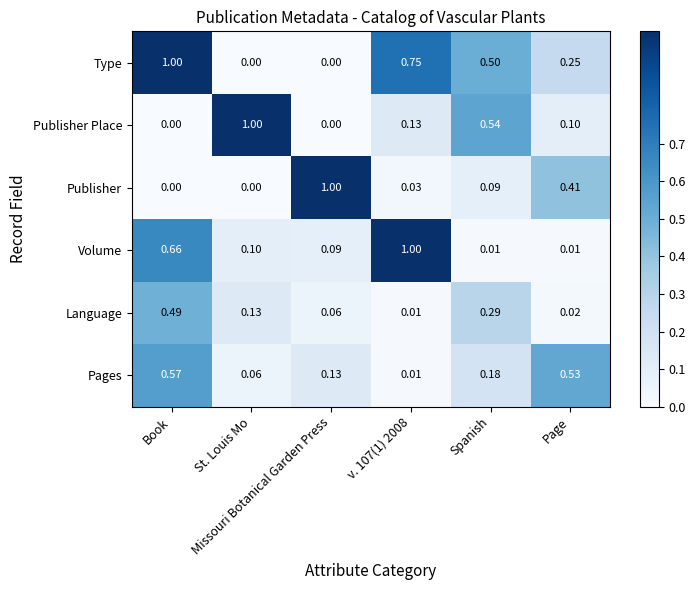

Which series has the largest total across all categories?

Type